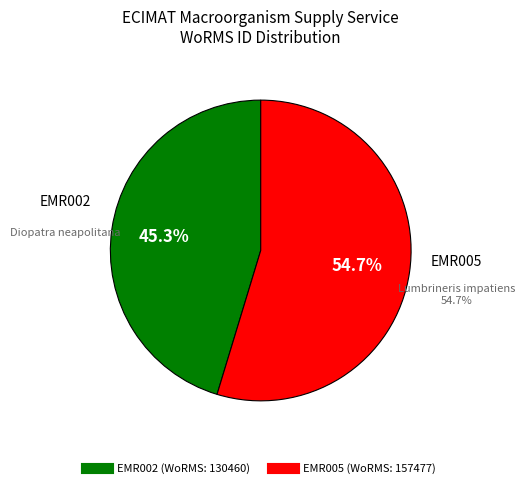

How many segments does this pie chart have?

2